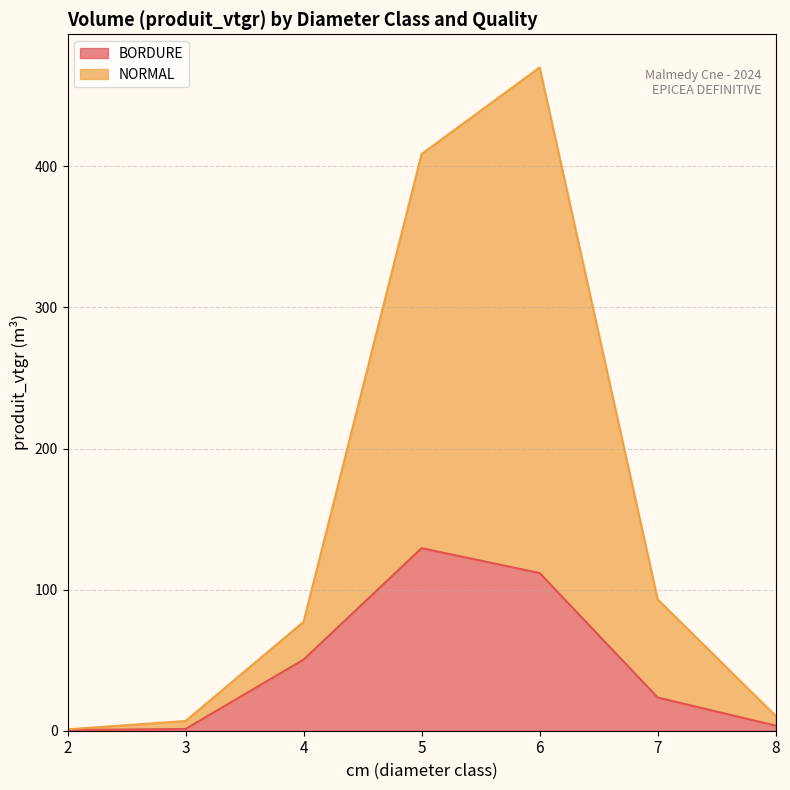

At which category does the chart reach its minimum across all series?

2